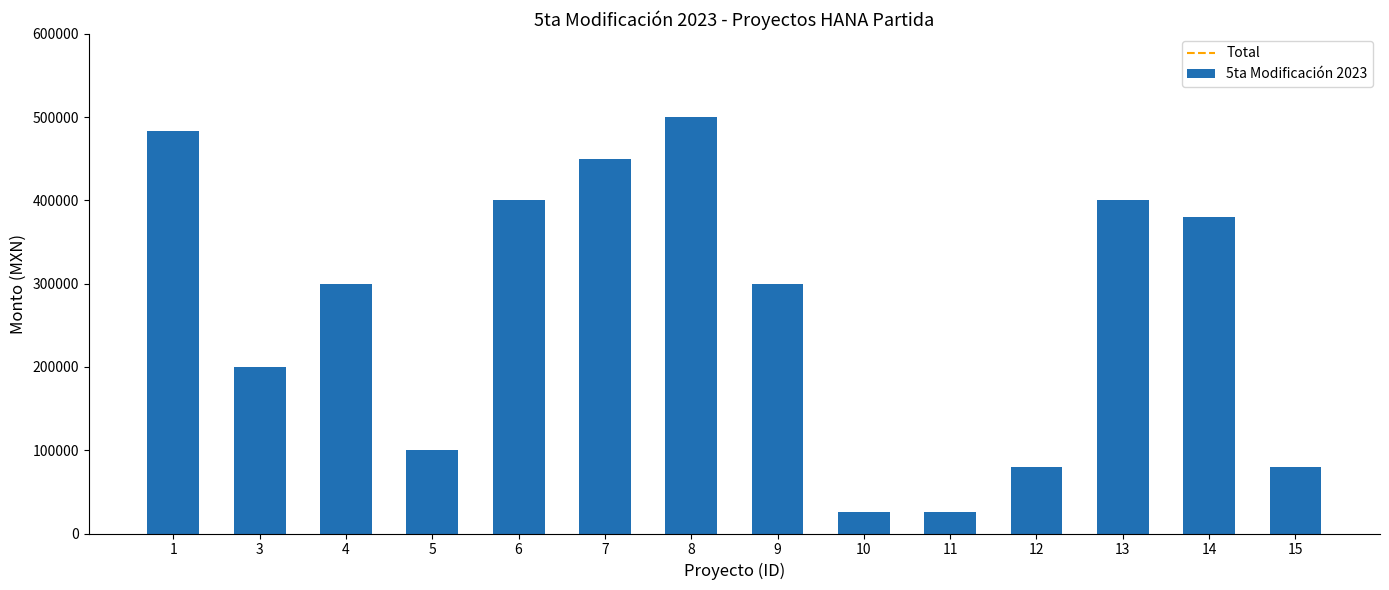

Where does the data first go above 300000?

1